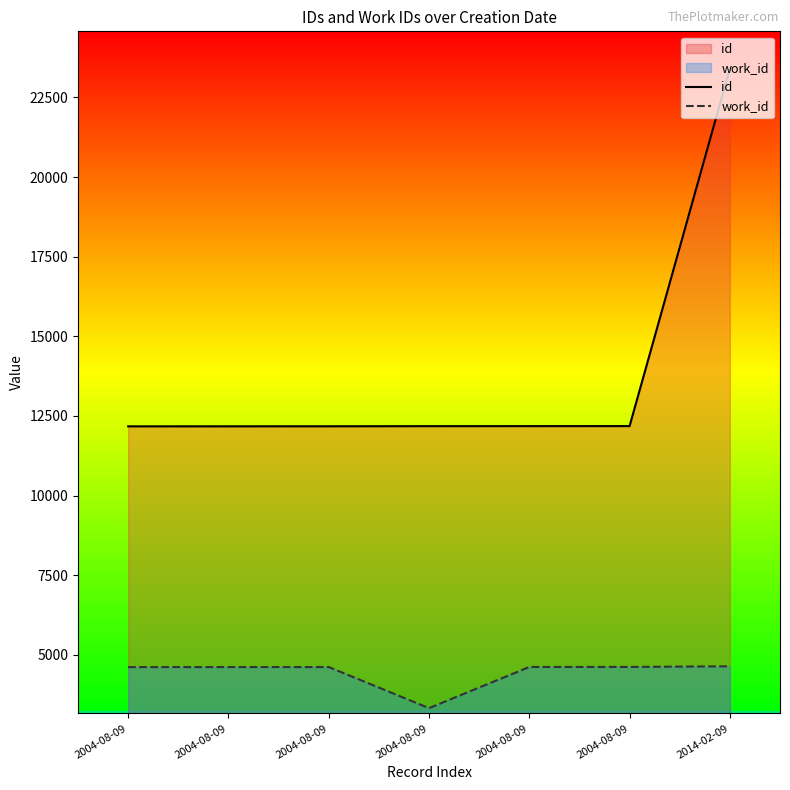

Is it true that work_id equals 1394 at 2004-08-09?

False